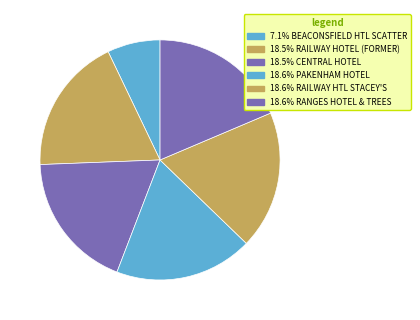

How many segments does this pie chart have?

6